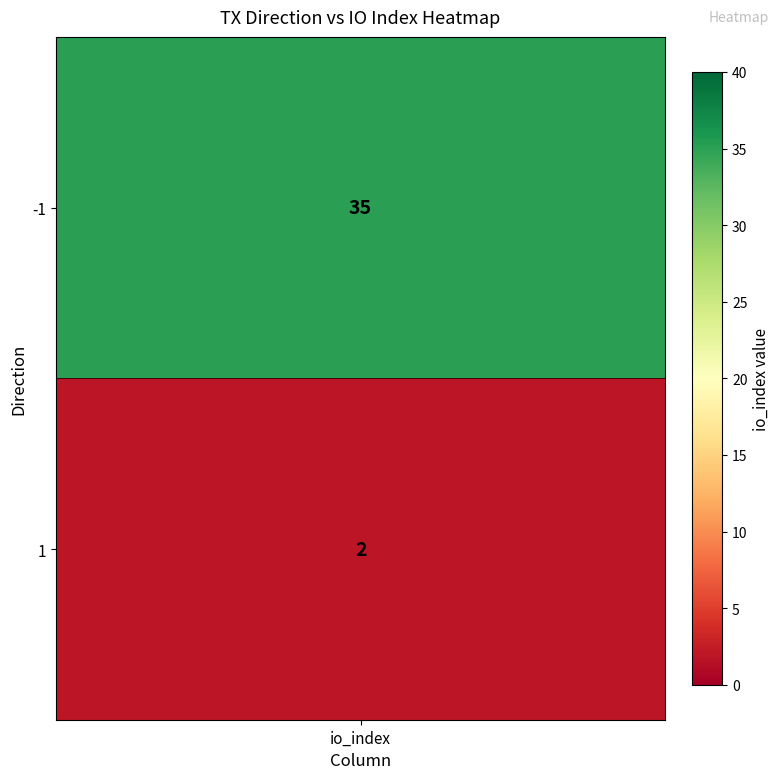

Rank the categories by value from lowest to highest.

1, -1